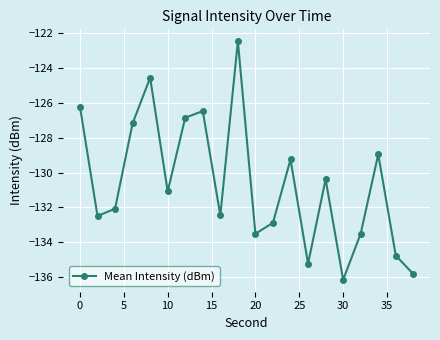

What is the value of the 2nd point from the left?

-132.5